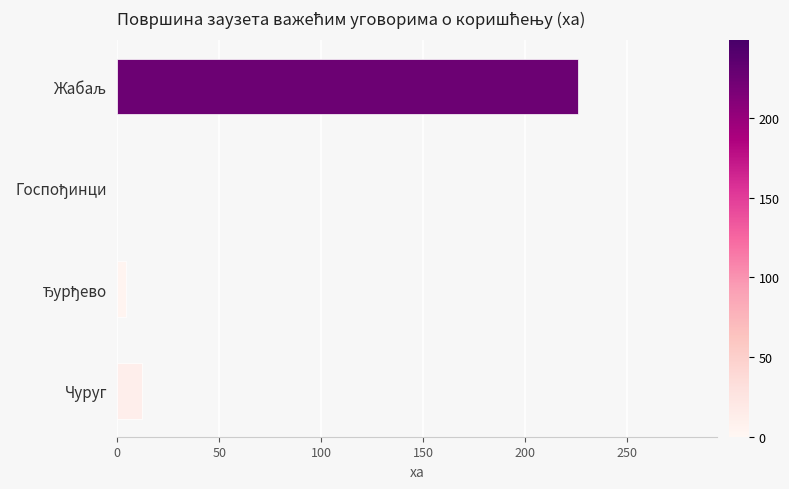

The value at Чуруг is 12.4. True or false?

True